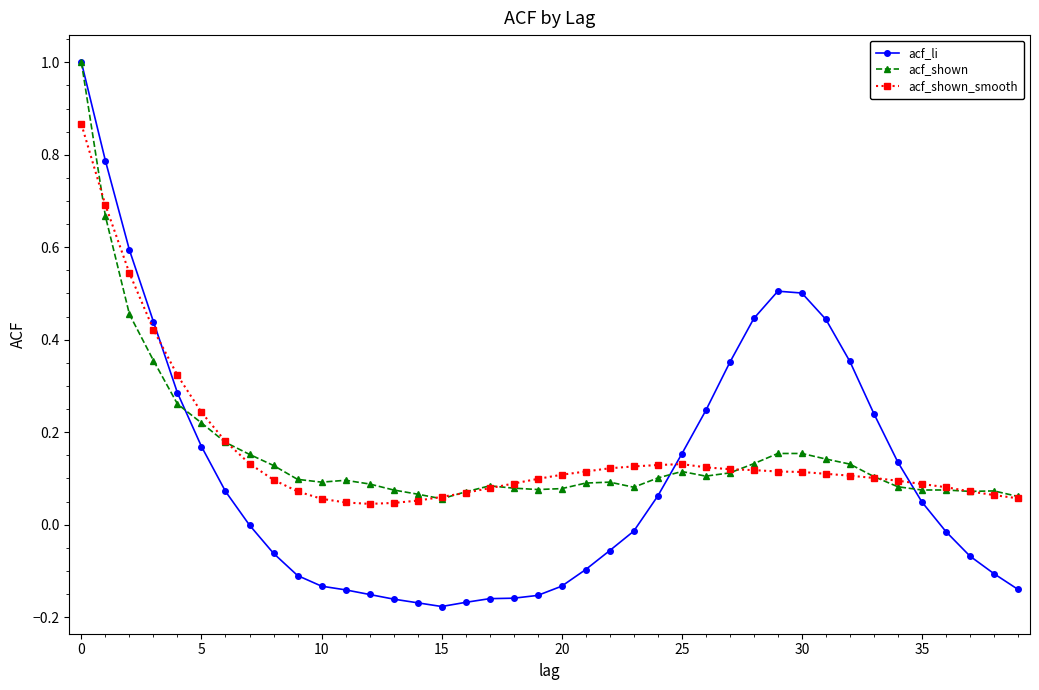

Which series has the largest range (max minus min)?

acf_li